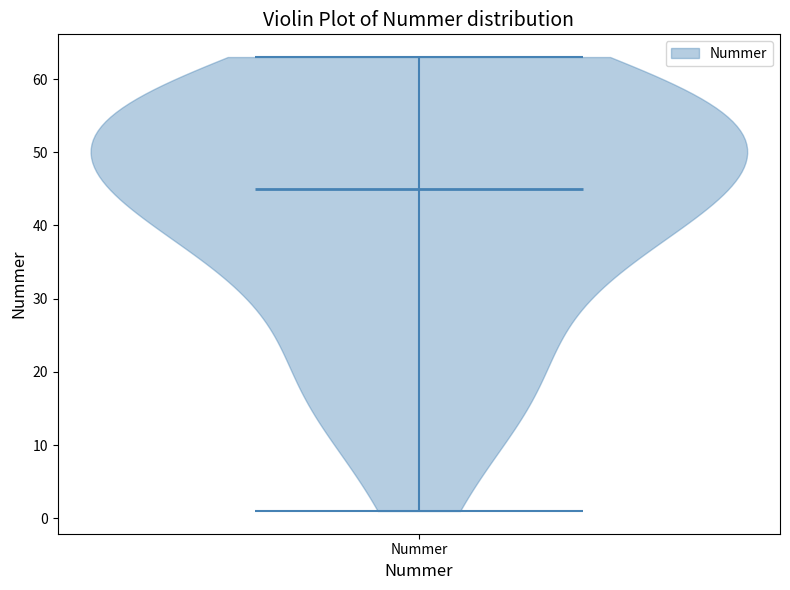

Read this violin plot against the y-axis: where its median line is, and the lowest and highest points the violin reaches. The values are not printed on the chart, so give them approximately, as read against the axis.

median line 45, lowest point 1, highest point 63